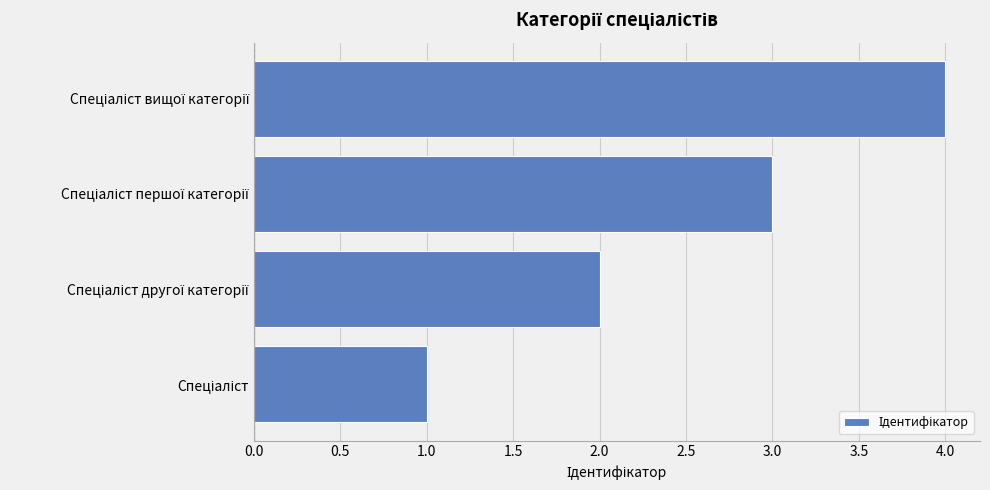

What is the sum of all values?

10